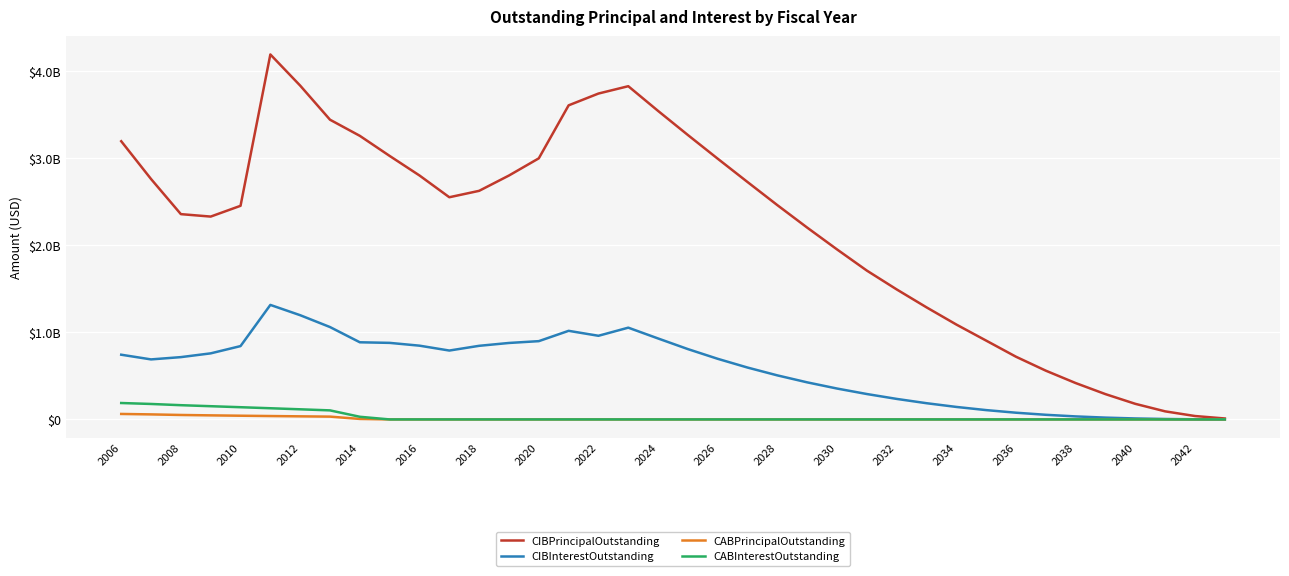

Does the chart display data point markers on the line(s)?

No